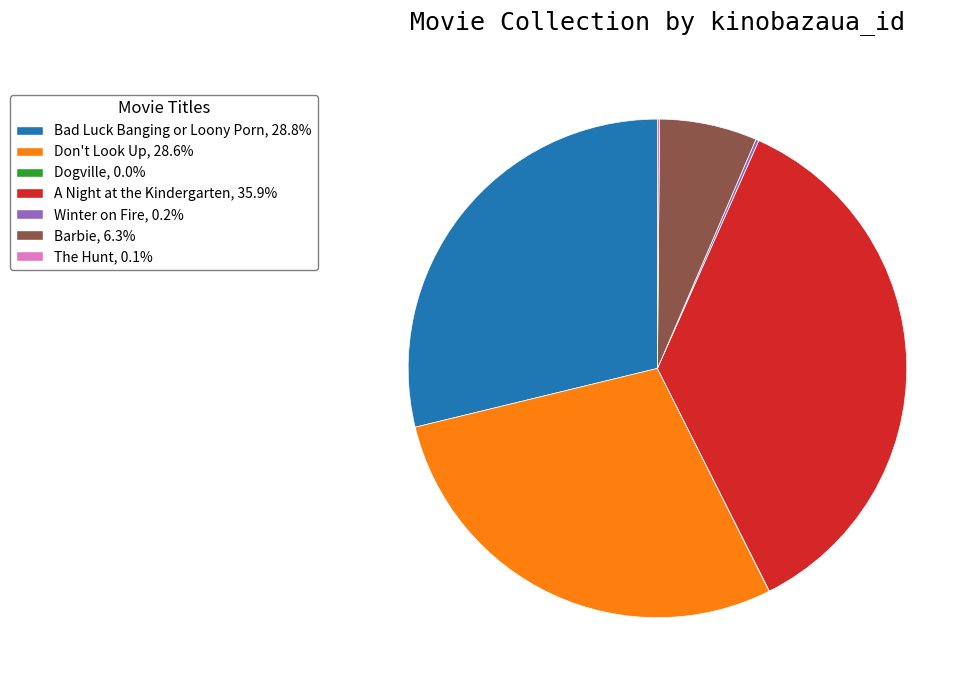

The Bad Luck Banging or Loony Porn slice represents 35% of the pie. True or false?

False